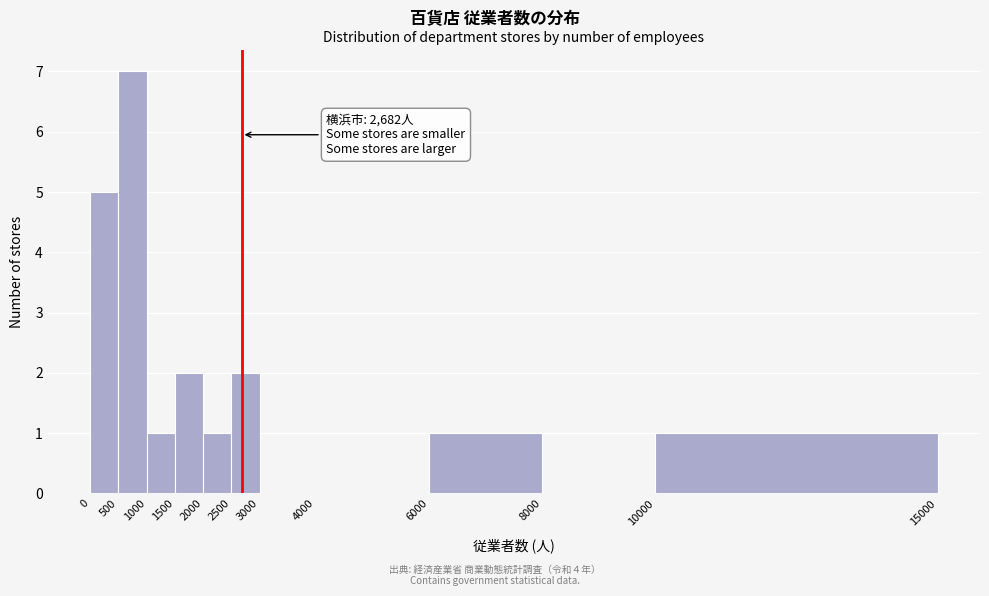

Over which range of the x-axis is the bar tallest?

500 to 1000